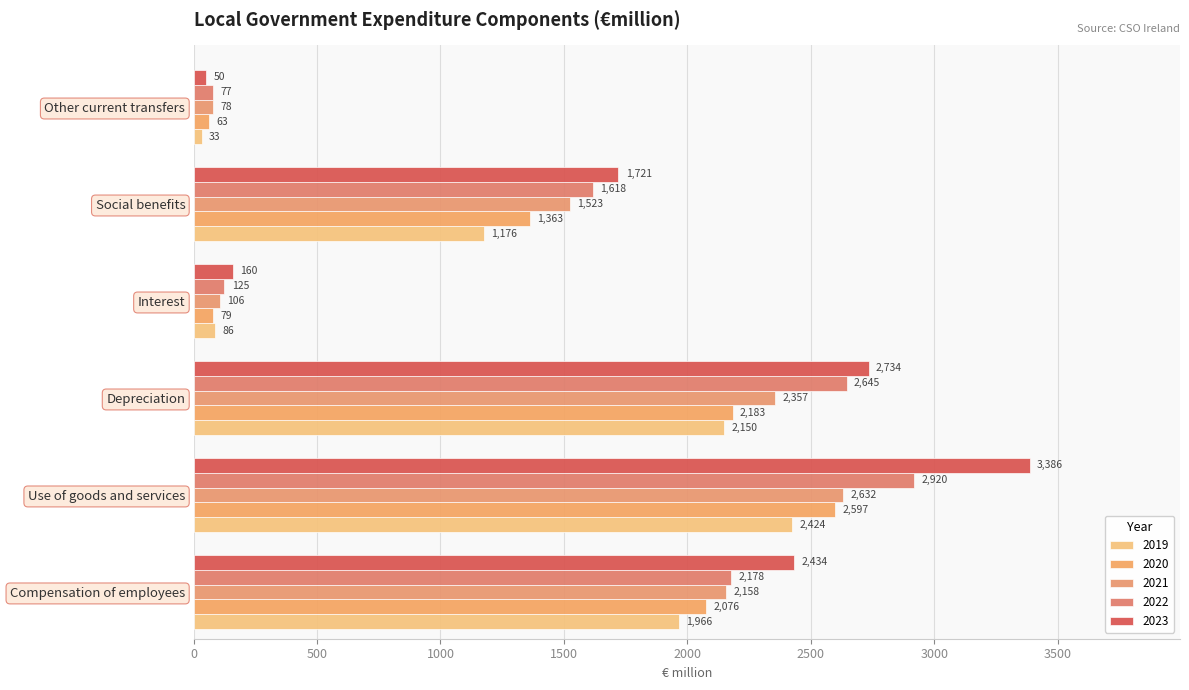

At how many categories does at least one series exceed 1046?

4